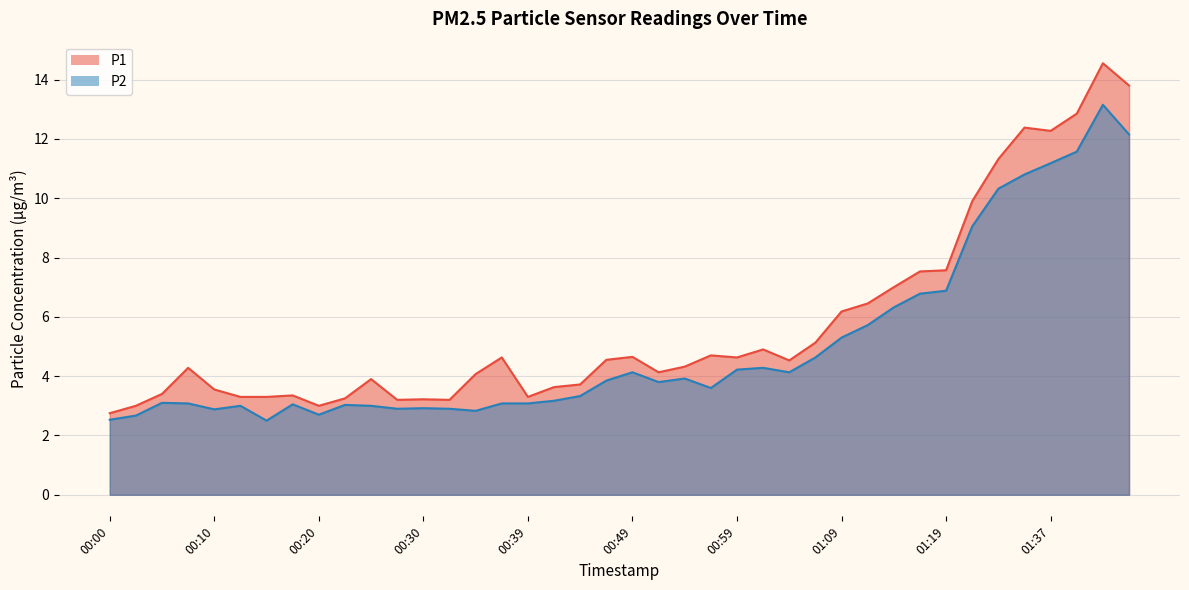

Between 00:22 and 01:06, which series saw the biggest shift?

P1